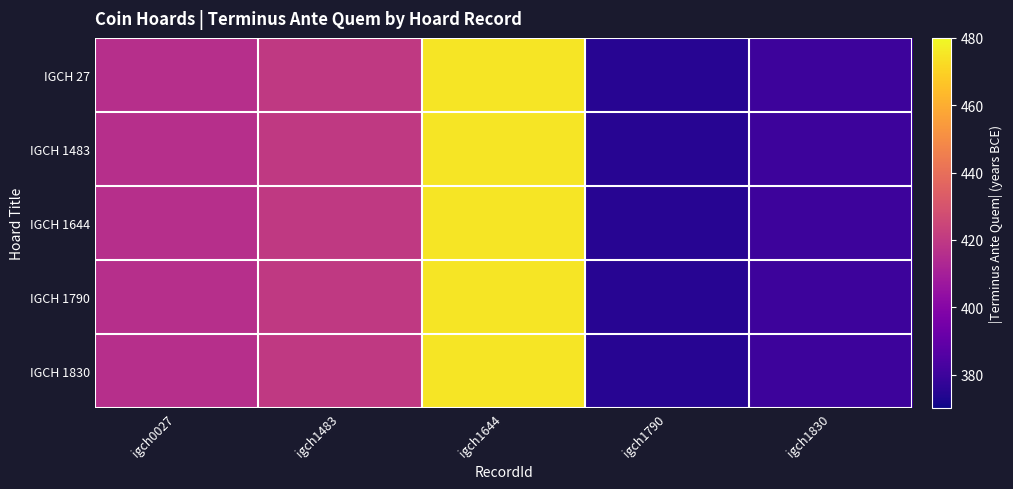

Reading left to right, what are all the values shown in this chart?

IGCH 27: igch0027=416	igch1483=420	igch1644=475	igch1790=375	igch1830=380
IGCH 1483: igch0027=416	igch1483=420	igch1644=475	igch1790=375	igch1830=380
IGCH 1644: igch0027=416	igch1483=420	igch1644=475	igch1790=375	igch1830=380
IGCH 1790: igch0027=416	igch1483=420	igch1644=475	igch1790=375	igch1830=380
IGCH 1830: igch0027=416	igch1483=420	igch1644=475	igch1790=375	igch1830=380